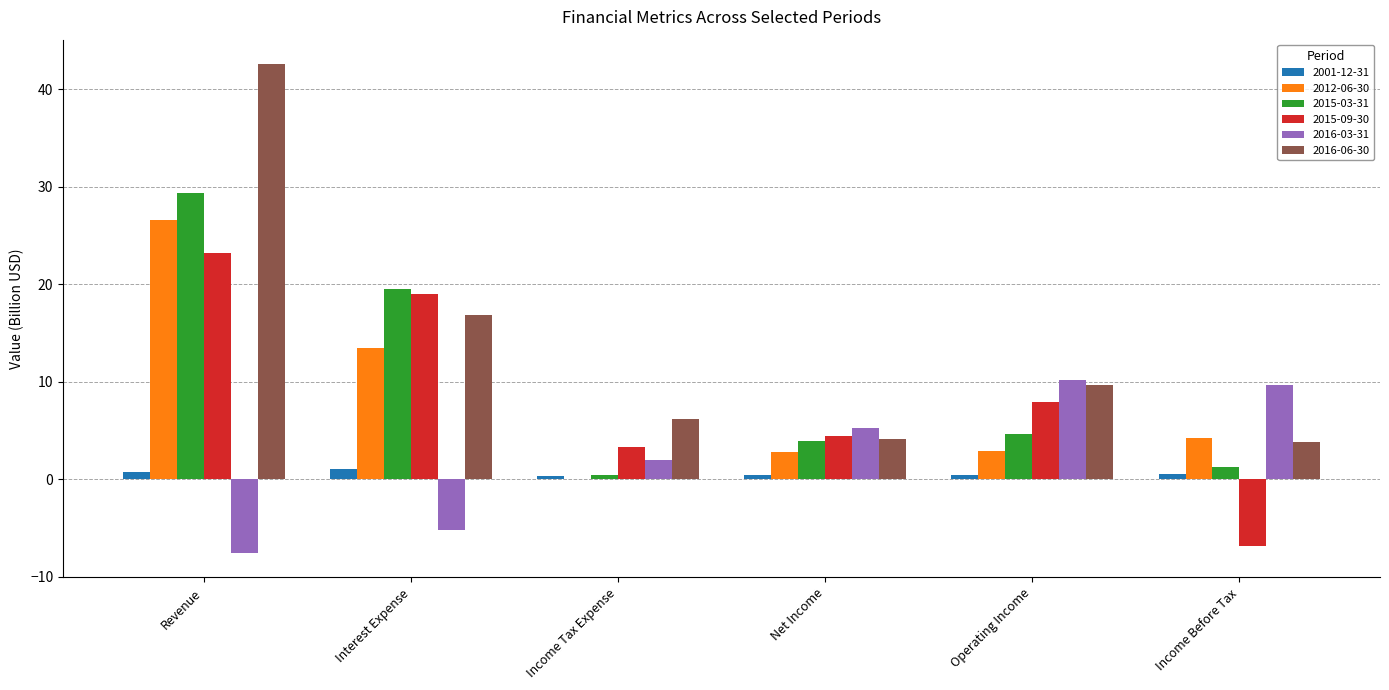

How many data points does each series have?

6